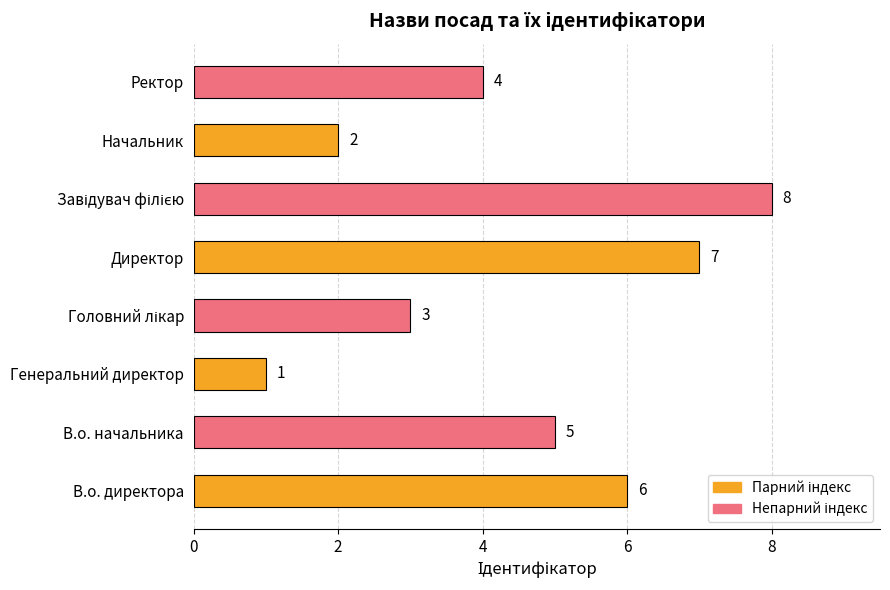

What is the ratio of the value at Начальник to the value at В.о. директора?

0.3